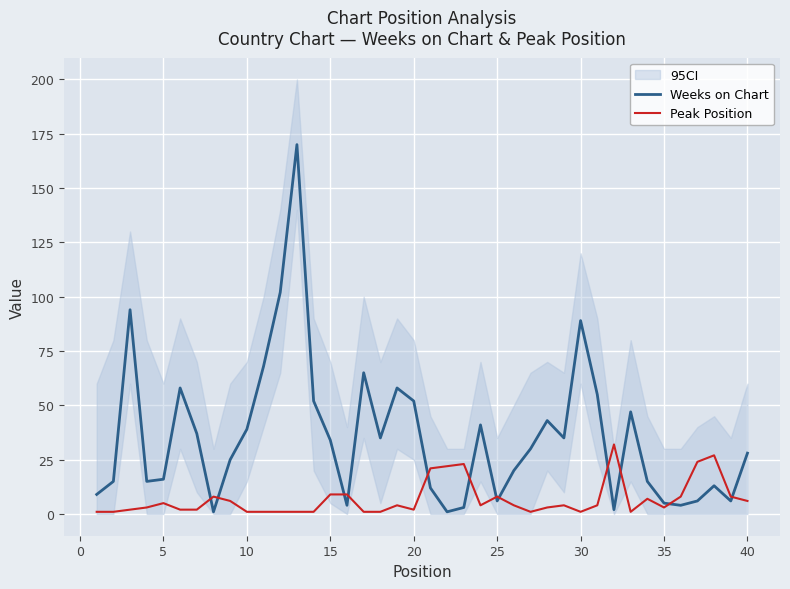

The value of Weeks on Chart at 10 is 39. True or false?

True